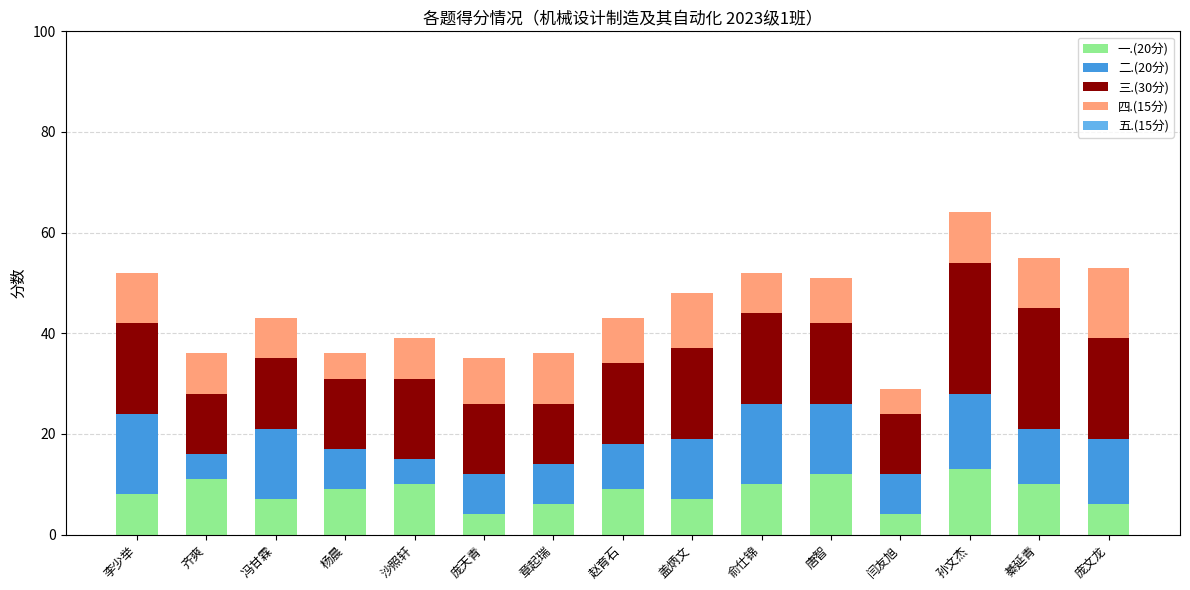

True or false: 一.(20分) has a value of 19 at 齐爽.

False